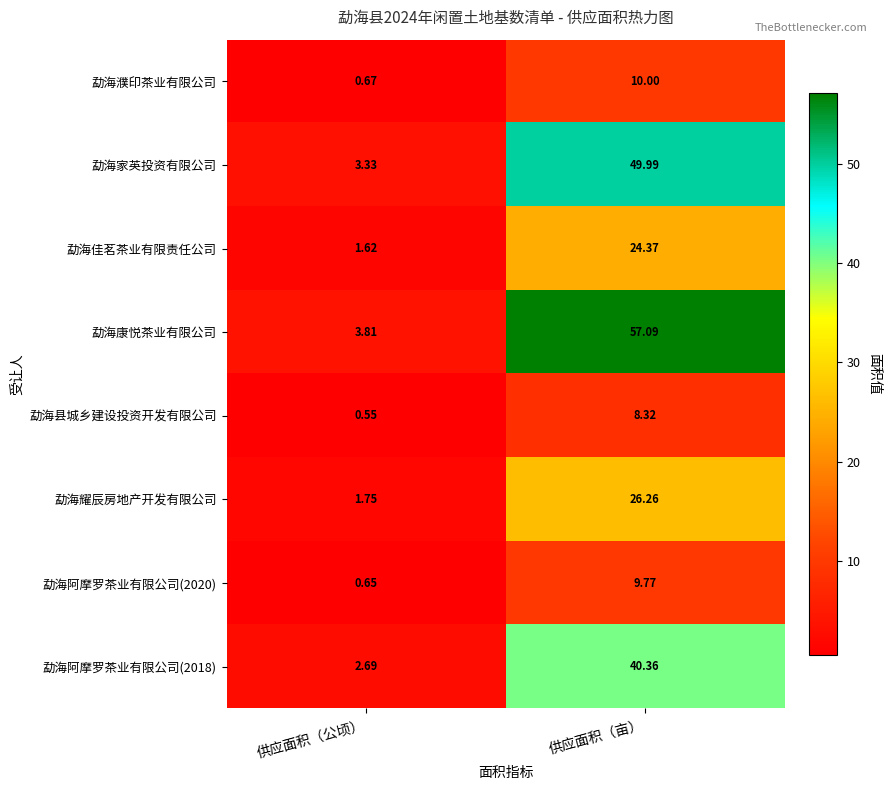

Which series has the largest range (max minus min)?

勐海康悦茶业有限公司